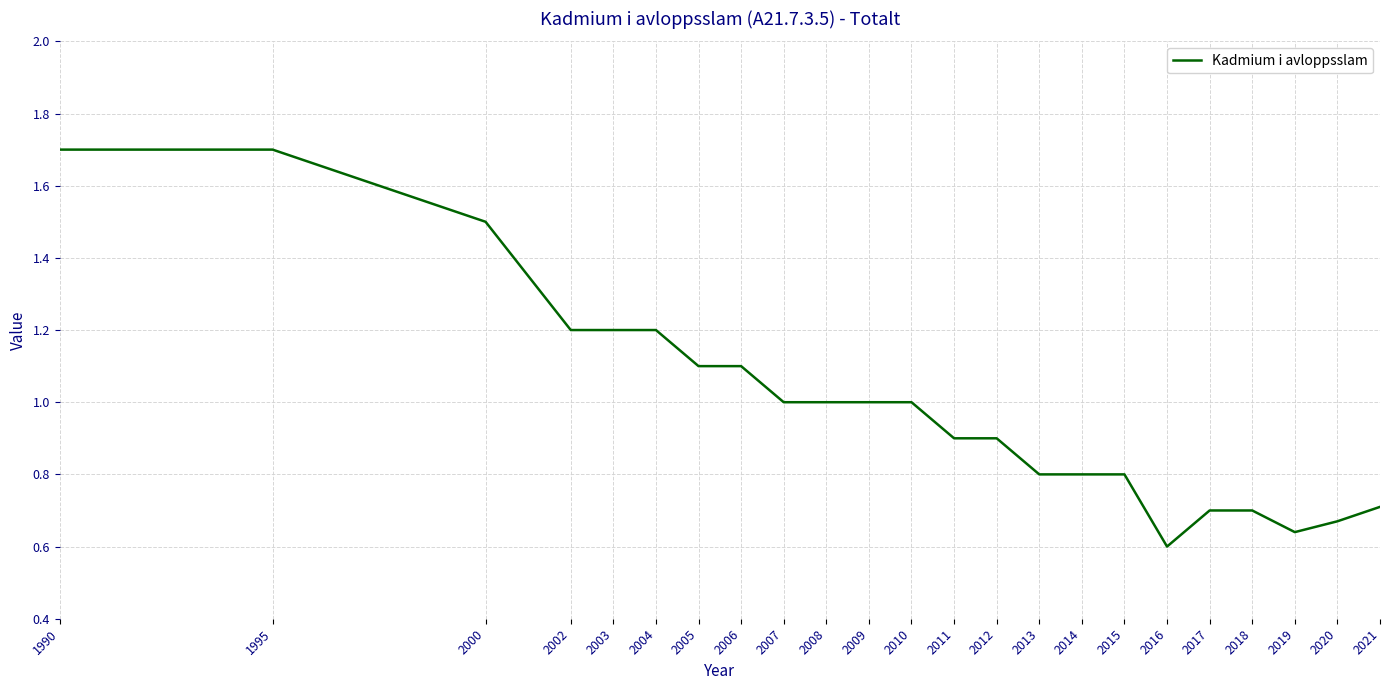

Which label corresponds to the smallest value in the chart?

2016